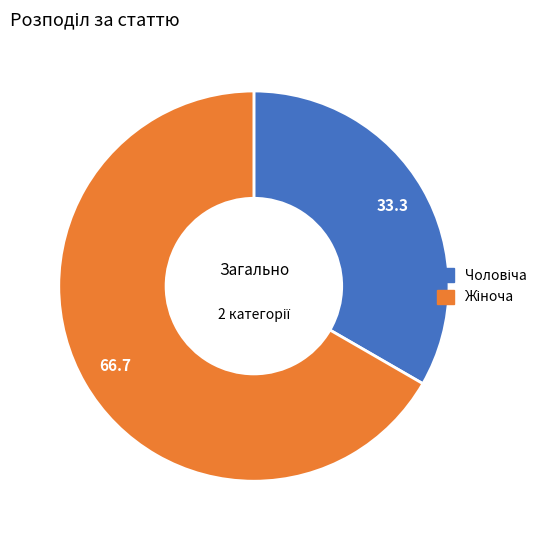

Is there any slice that represents more than half of the pie?

Yes